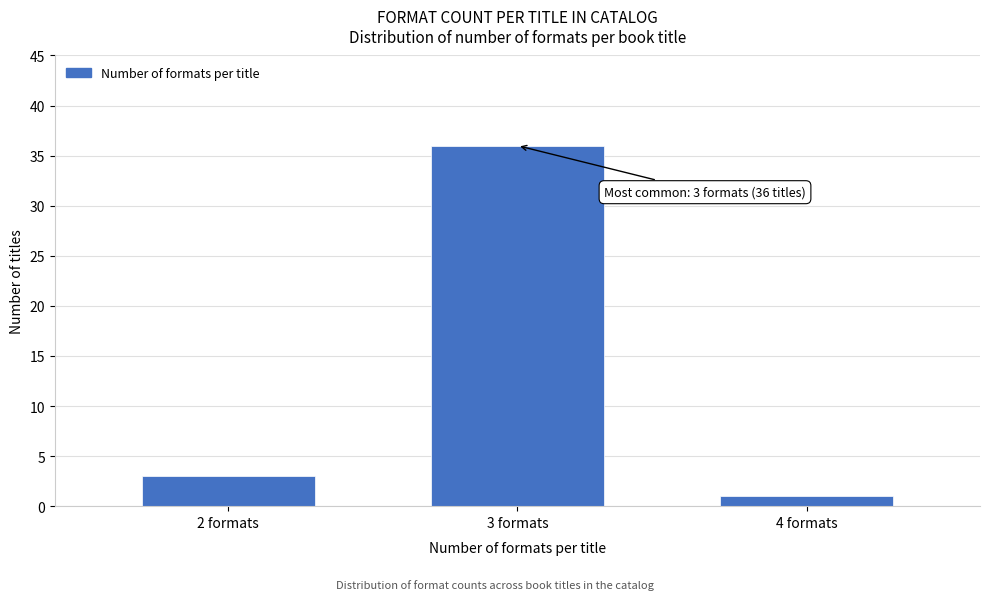

Reading right to left, list all the values displayed in this chart.

4 formats=1	3 formats=36	2 formats=3